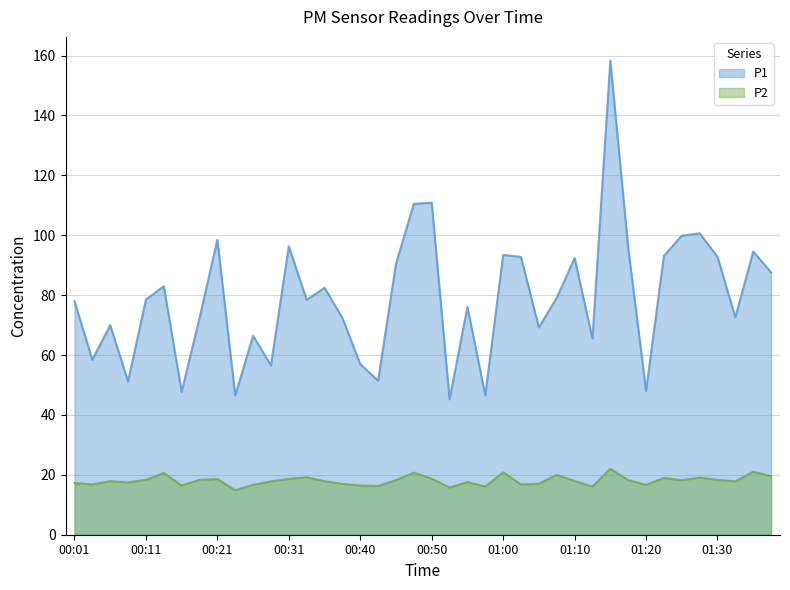

Between 00:06 and 00:36, which is larger?

00:36